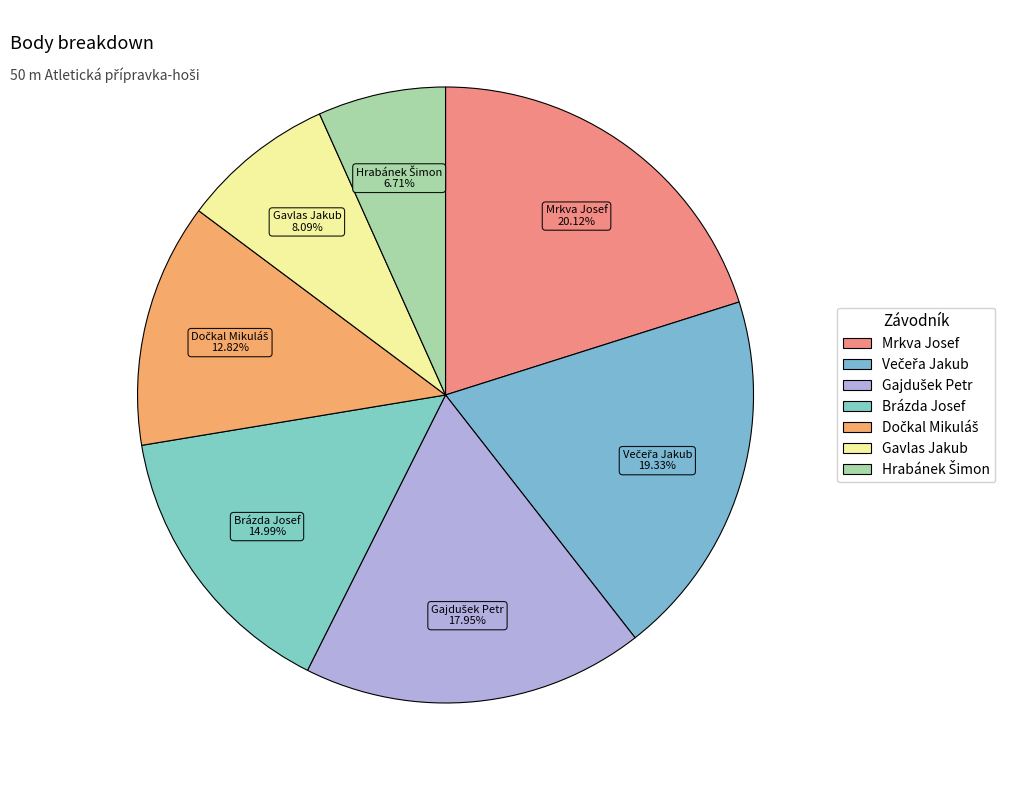

Is there any slice that represents more than half of the pie?

No